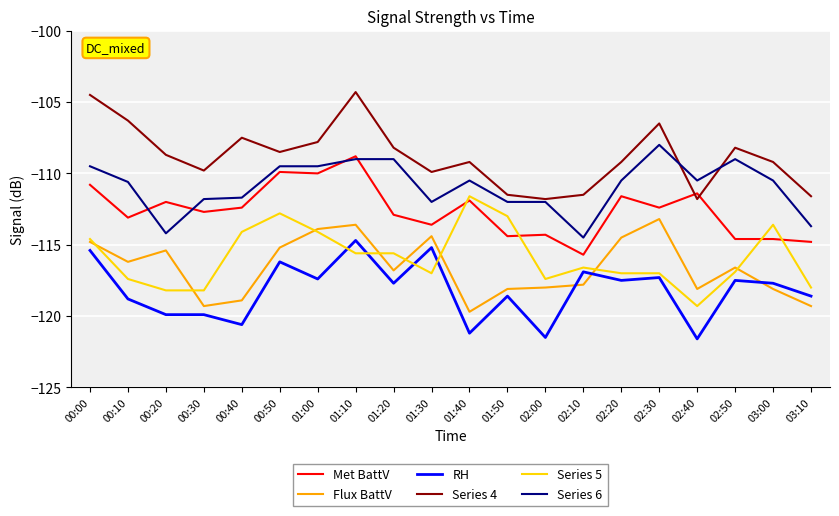

What is the lowest value of the RH series?

-121.6